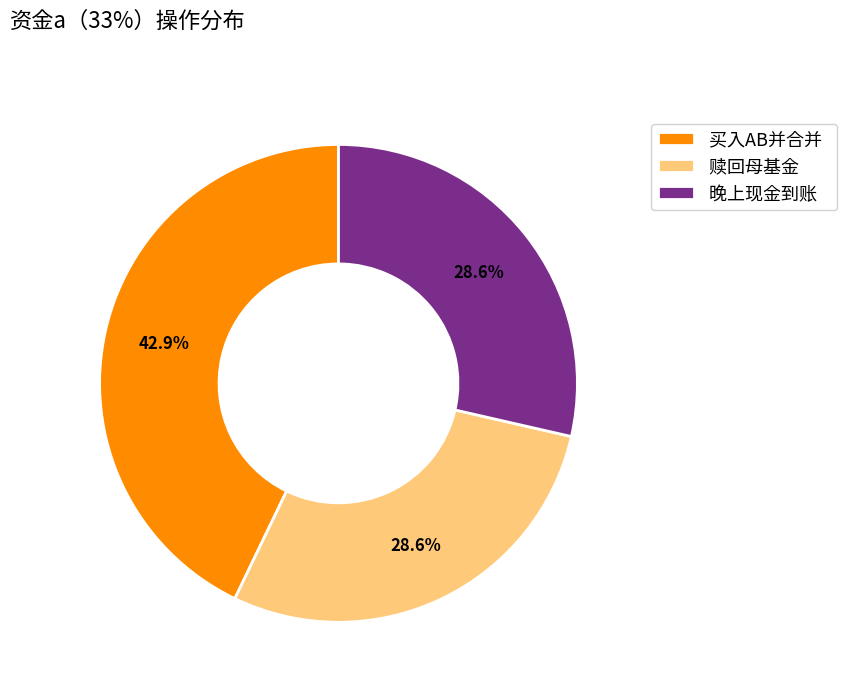

The 买入AB并合并 slice represents 43% of the pie. True or false?

True